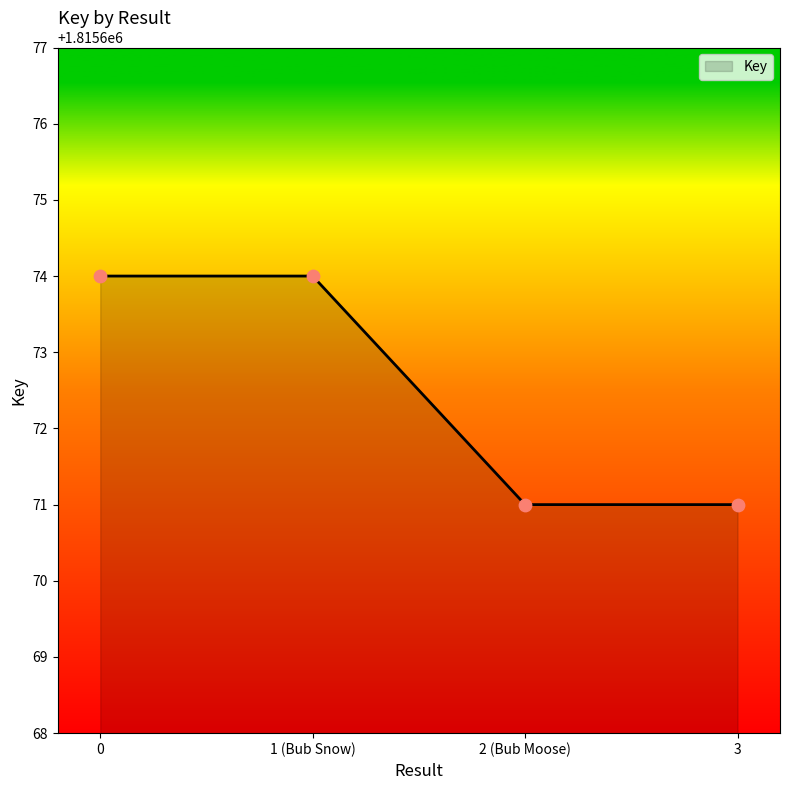

What is the ratio of the value at 1 (Bub Snow) to the value at 3?

1.0